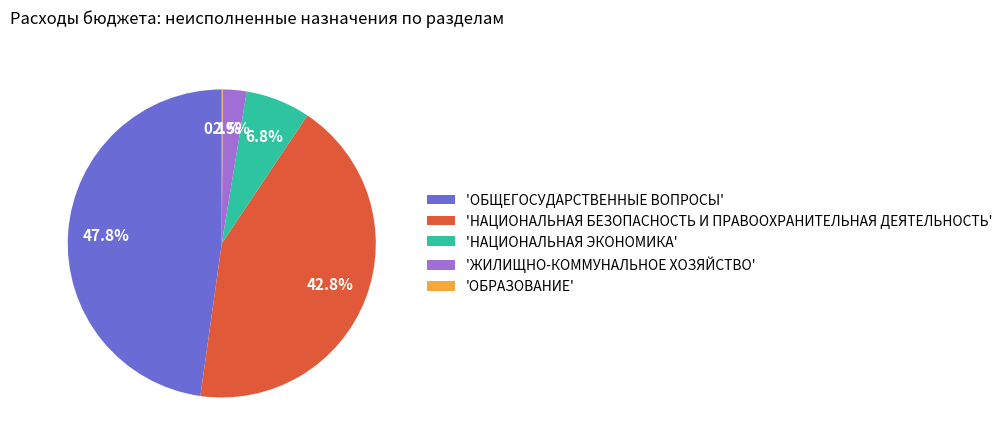

Which category has the biggest portion of the pie?

'ОБЩЕГОСУДАРСТВЕННЫЕ ВОПРОСЫ'